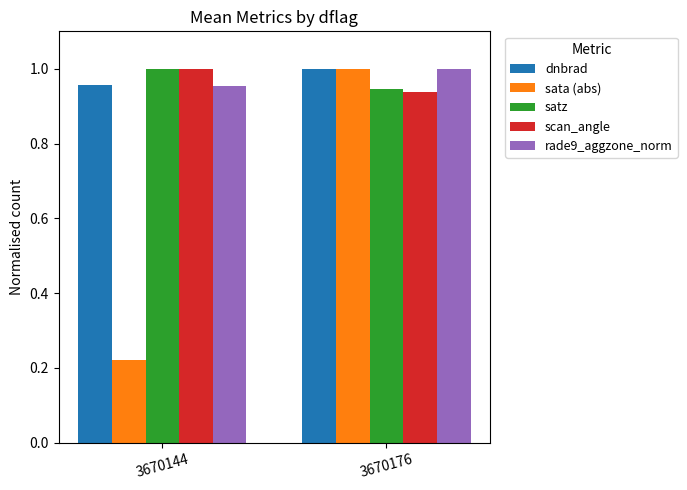

At which category is the sum across all series the highest?

3670176